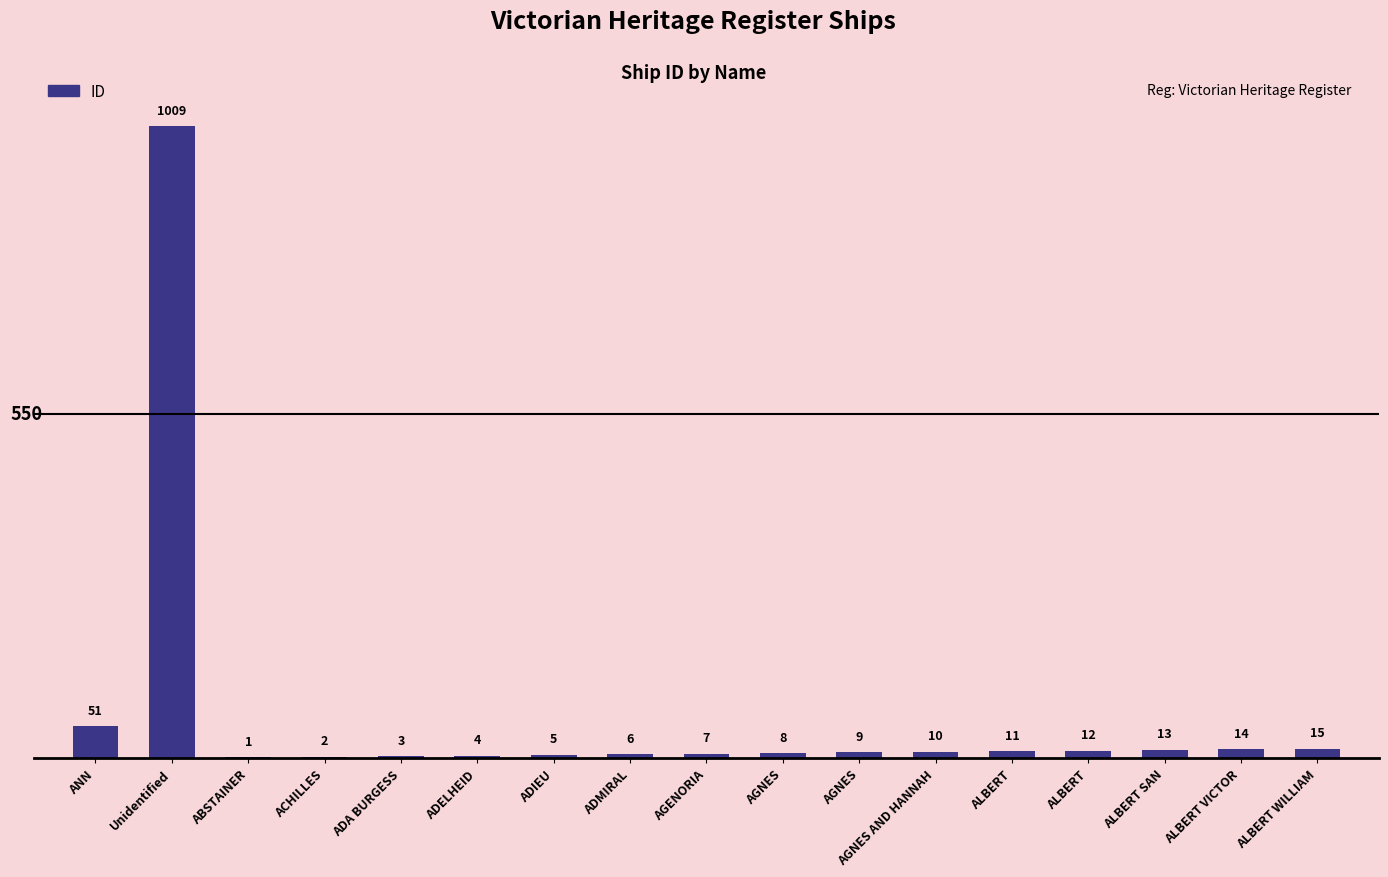

How many series are shown in this chart?

1